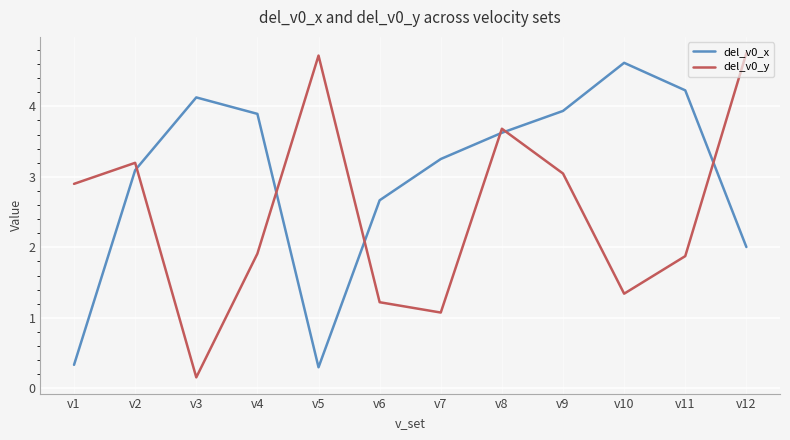

What is the difference between the second highest and minimum values in the del_v0_x series?

3.9